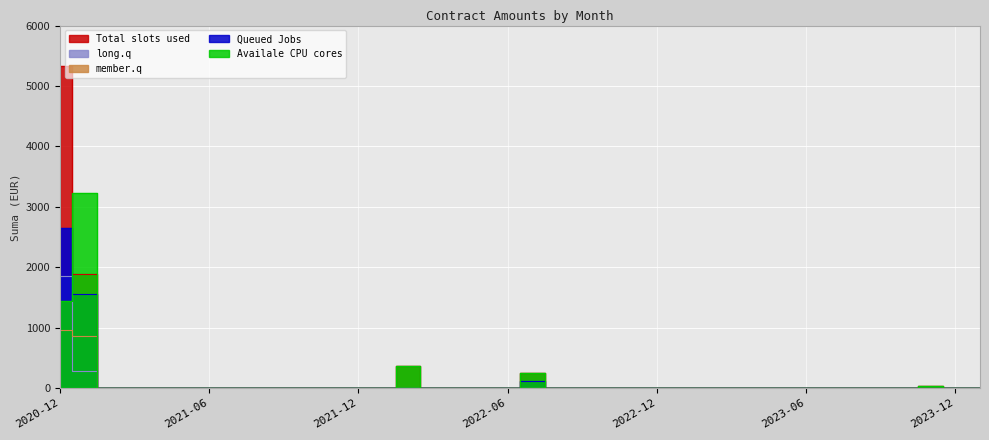

At which category does the chart reach its peak across all series?

2020-12